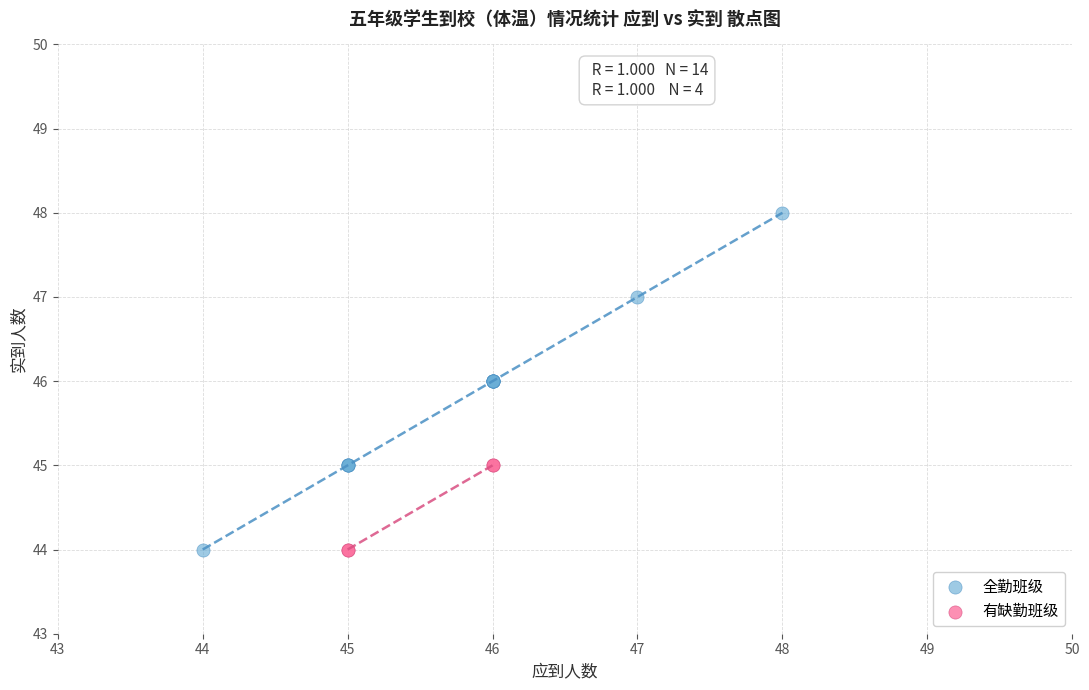

Which series reaches the maximum Y coordinate?

全勤班级